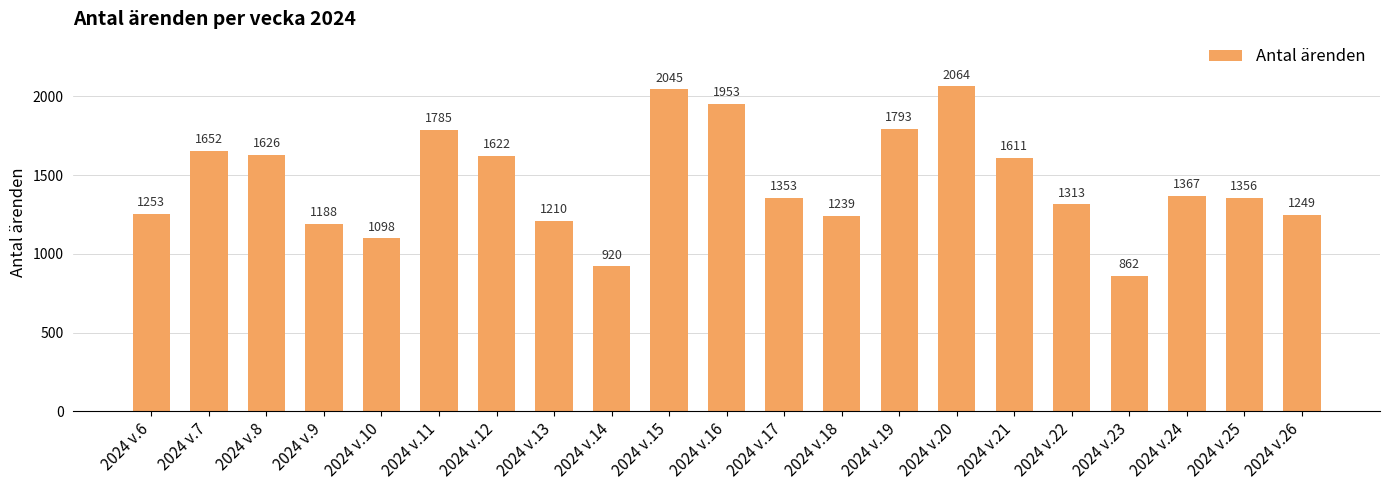

Reading right to left, transcribe all the data shown in this chart.

2024 v.26=1249	2024 v.25=1356	2024 v.24=1367	2024 v.23=862	2024 v.22=1313	2024 v.21=1611	2024 v.20=2064	2024 v.19=1793	2024 v.18=1239	2024 v.17=1353	2024 v.16=1953	2024 v.15=2045	2024 v.14=920	2024 v.13=1210	2024 v.12=1622	2024 v.11=1785	2024 v.10=1098	2024 v.9=1188	2024 v.8=1626	2024 v.7=1652	2024 v.6=1253